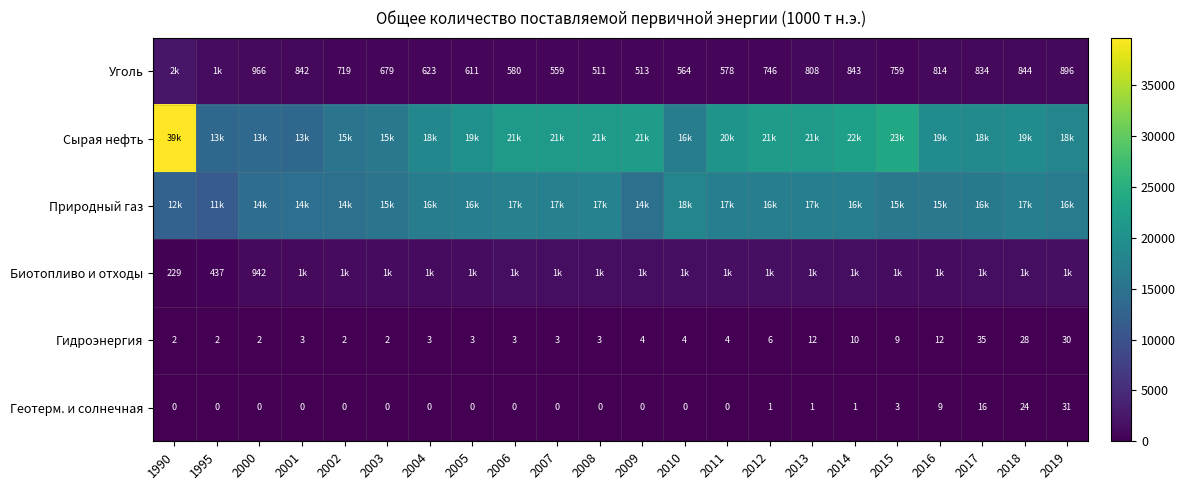

Between 2002 and 2005, which is larger?

2002